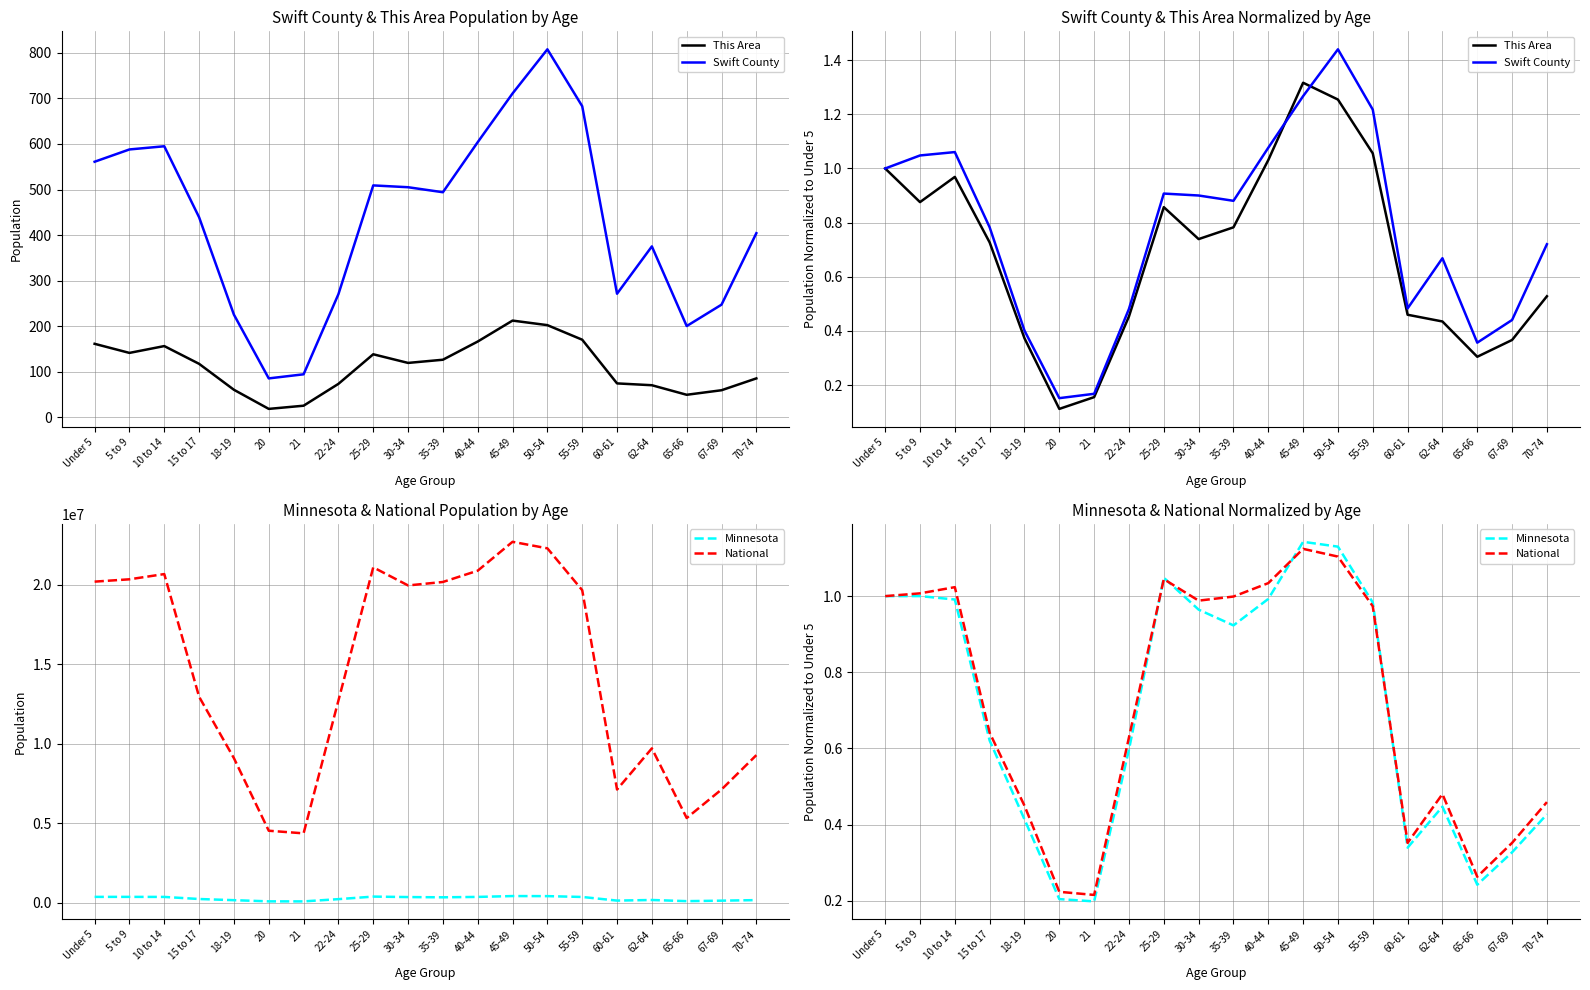

Where is the first local maximum for National?

10 to 14